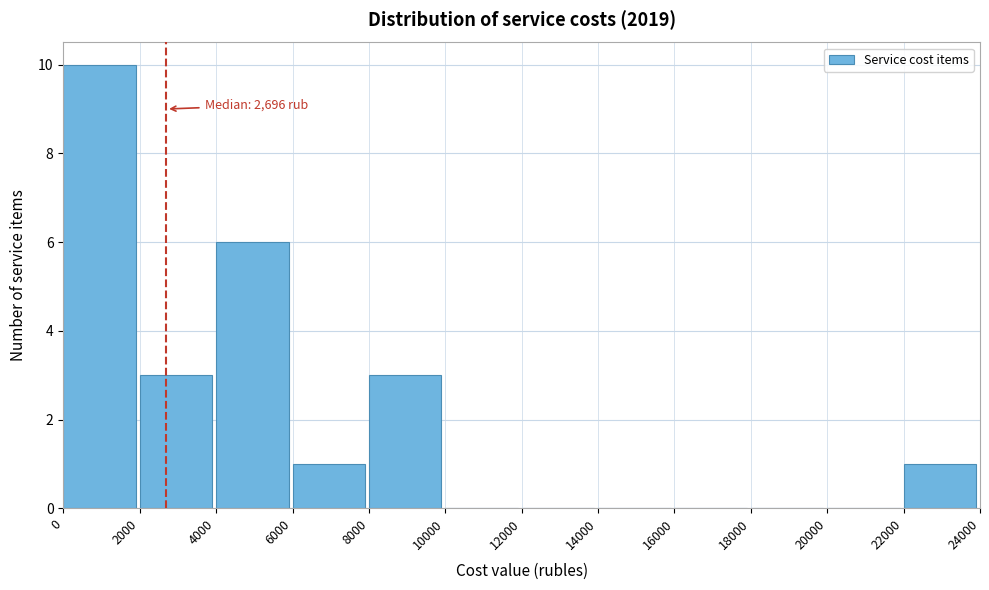

Over which range of the x-axis is the bar tallest?

0 to 2000